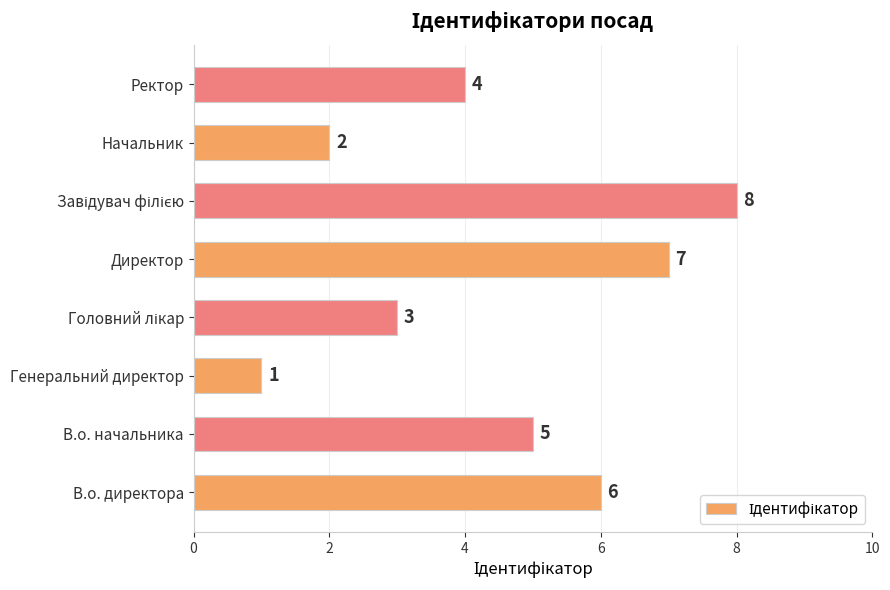

What is the ratio of the value at Начальник to the value at Директор?

0.3